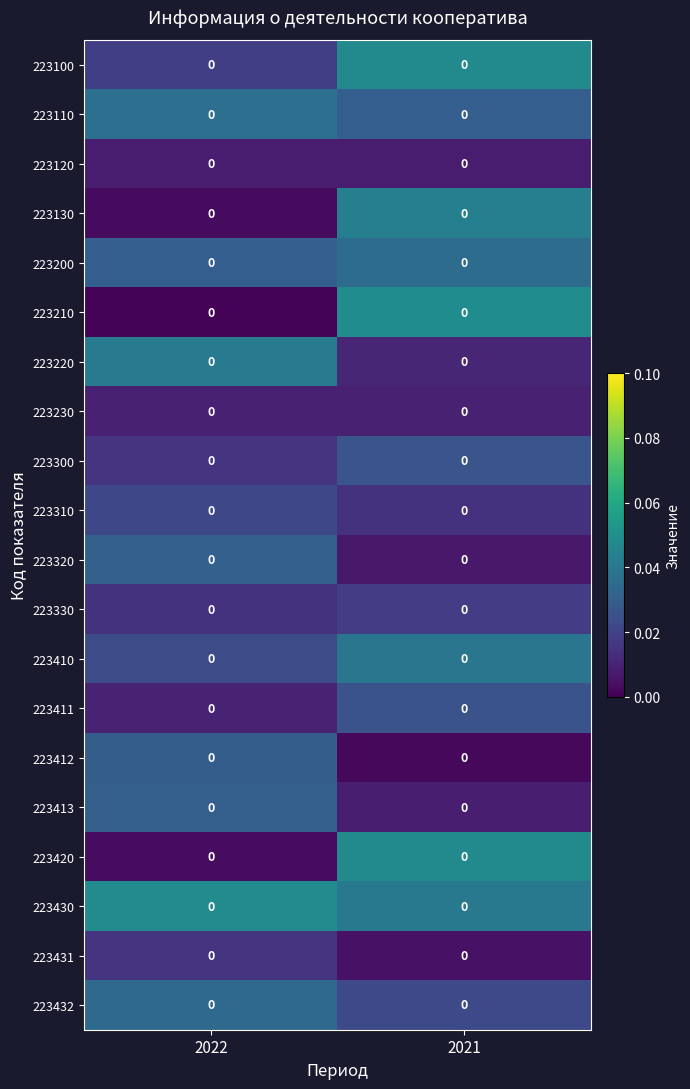

Reading right to left, what are all the values shown in this chart?

223100: 2021=0.0	2022=0.0
223110: 2021=0.0	2022=0.0
223120: 2021=0.0	2022=0.0
223130: 2021=0.0	2022=0.0
223200: 2021=0.0	2022=0.0
223210: 2021=0.0	2022=0.0
223220: 2021=0.0	2022=0.0
223230: 2021=0.0	2022=0.0
223300: 2021=0.0	2022=0.0
223310: 2021=0.0	2022=0.0
223320: 2021=0.0	2022=0.0
223330: 2021=0.0	2022=0.0
223410: 2021=0.0	2022=0.0
223411: 2021=0.0	2022=0.0
223412: 2021=0.0	2022=0.0
223413: 2021=0.0	2022=0.0
223420: 2021=0.0	2022=0.0
223430: 2021=0.0	2022=0.0
223431: 2021=0.0	2022=0.0
223432: 2021=0.0	2022=0.0